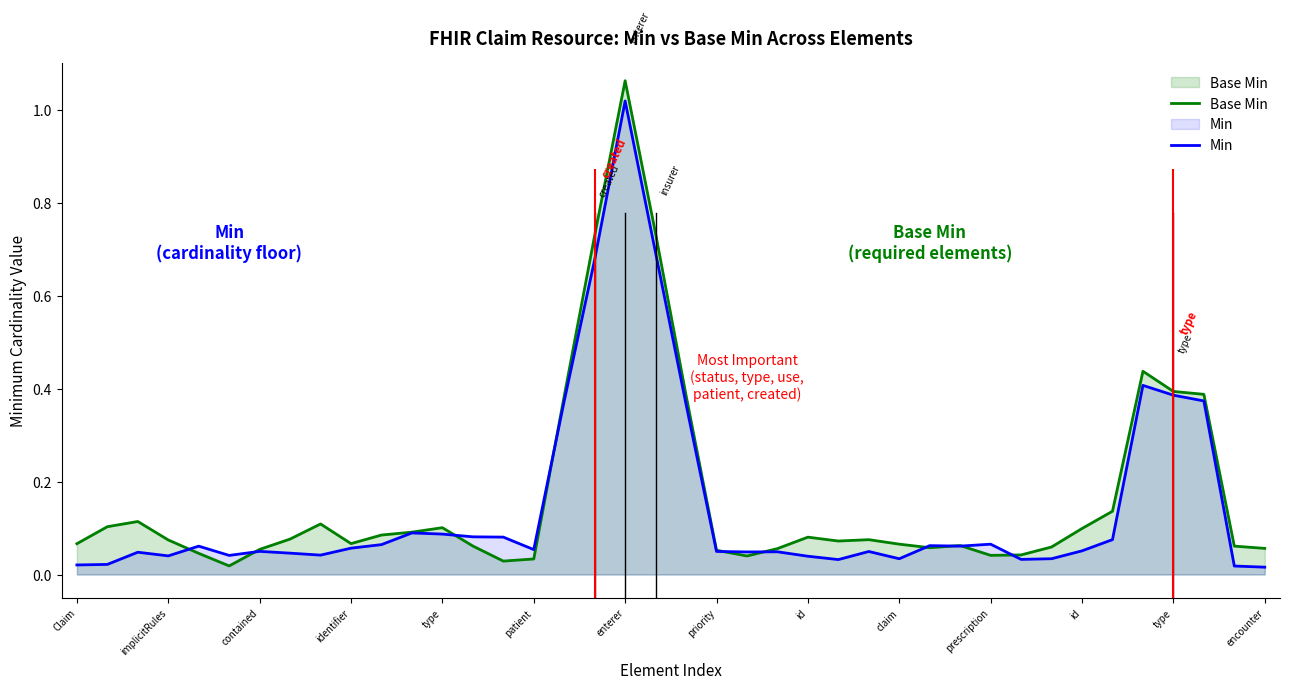

At which category is the sum across all series the highest?

enterer